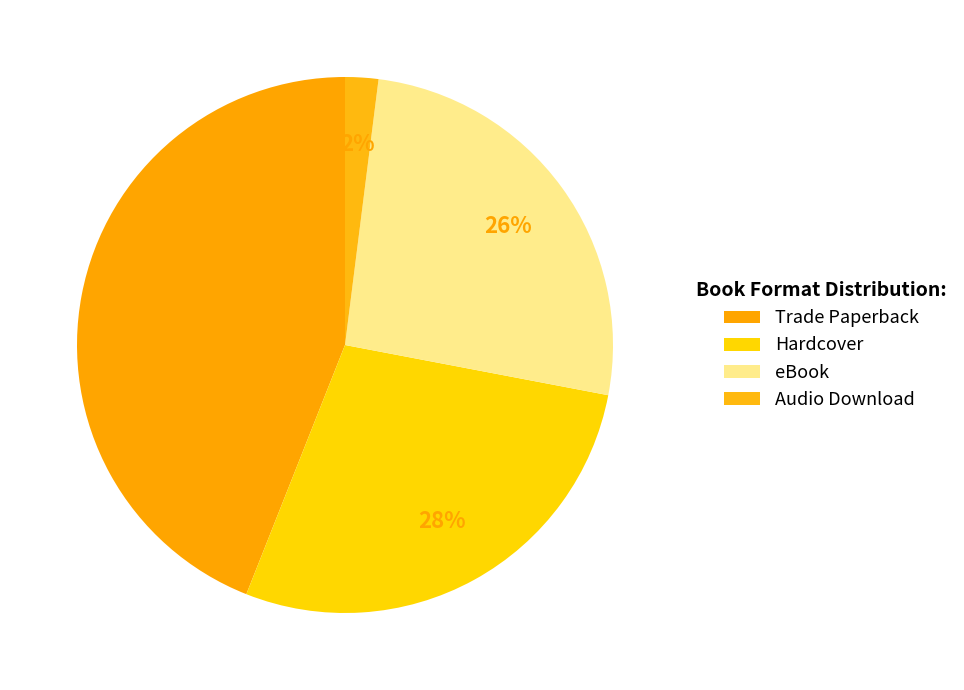

Does any single category account for the majority?

No